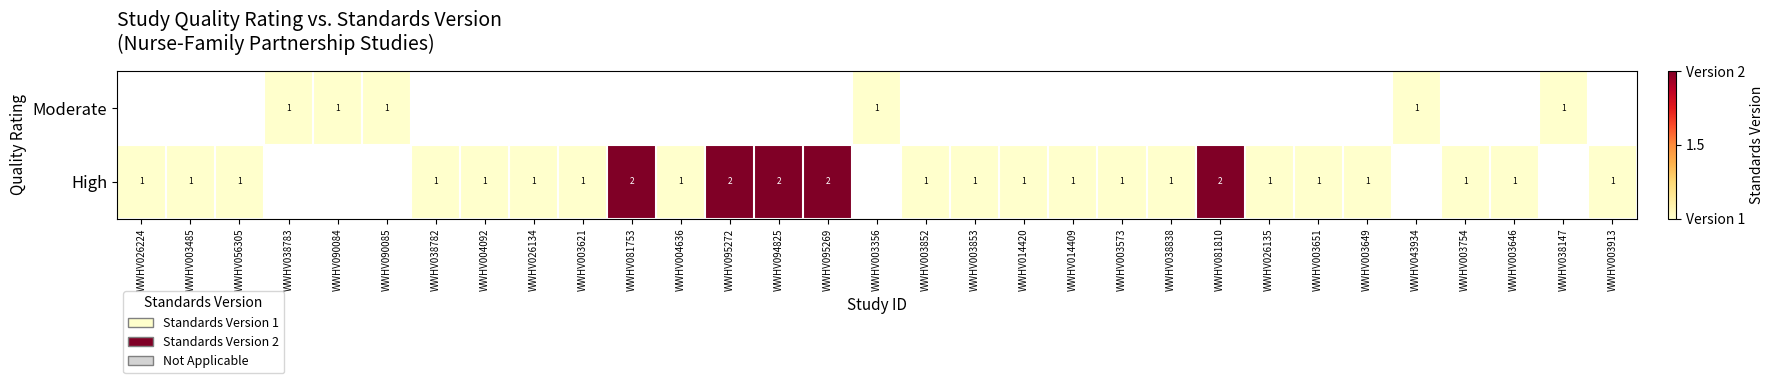

The High series shows 1 at WWHV026224. True or false?

True